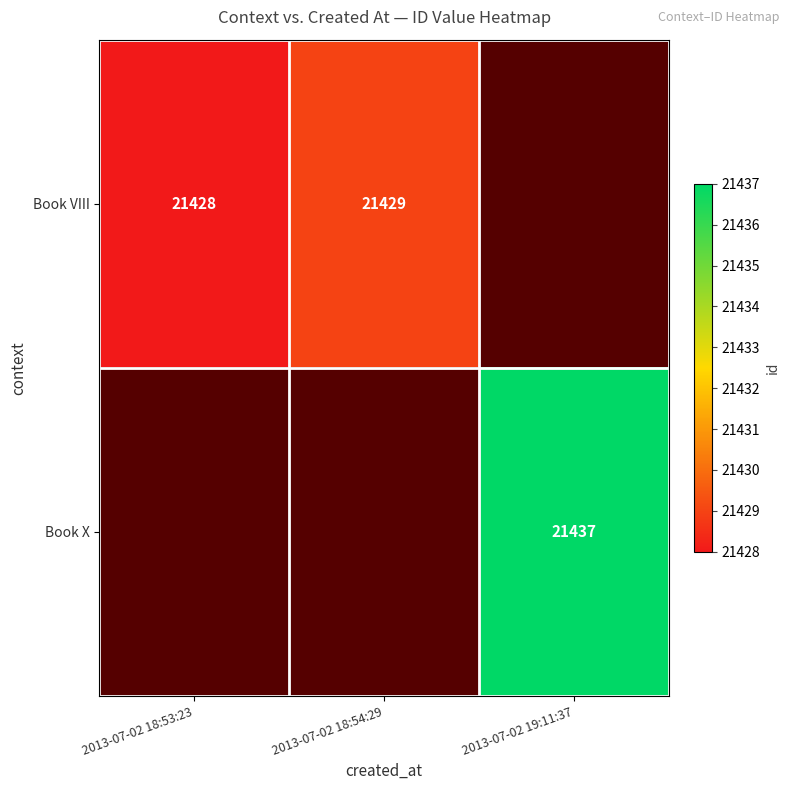

Is it true that Book VIII equals 21429 at 2013-07-02 18:54:29?

True